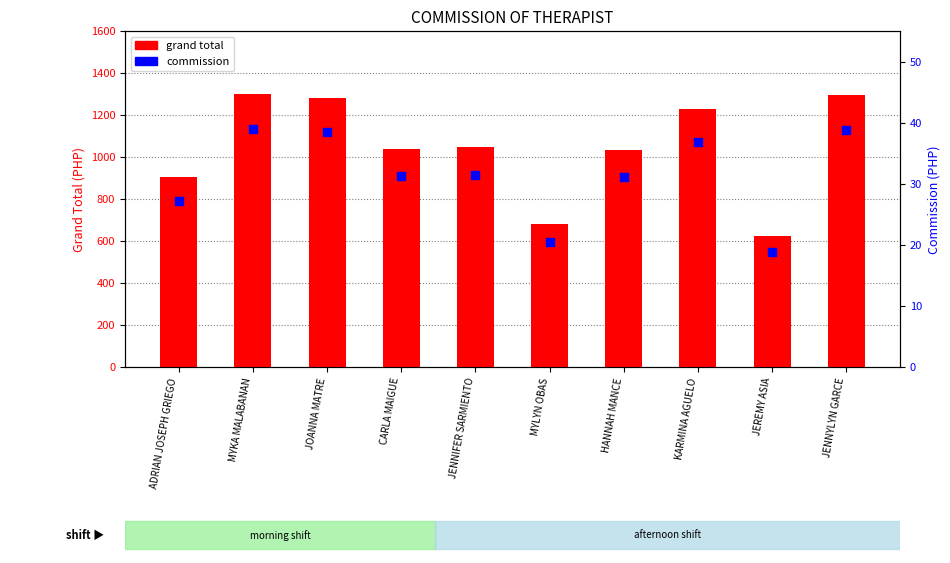

Which series contains the highest Y value?

grand total